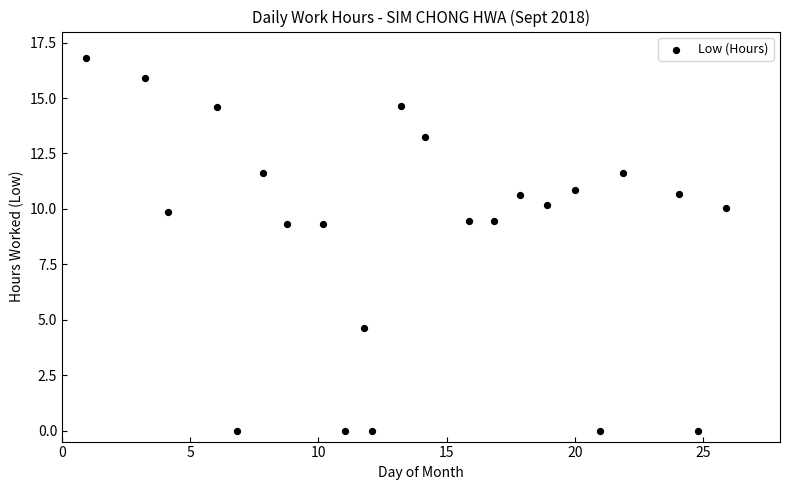

What is the range of X values (max minus min)?

25.0